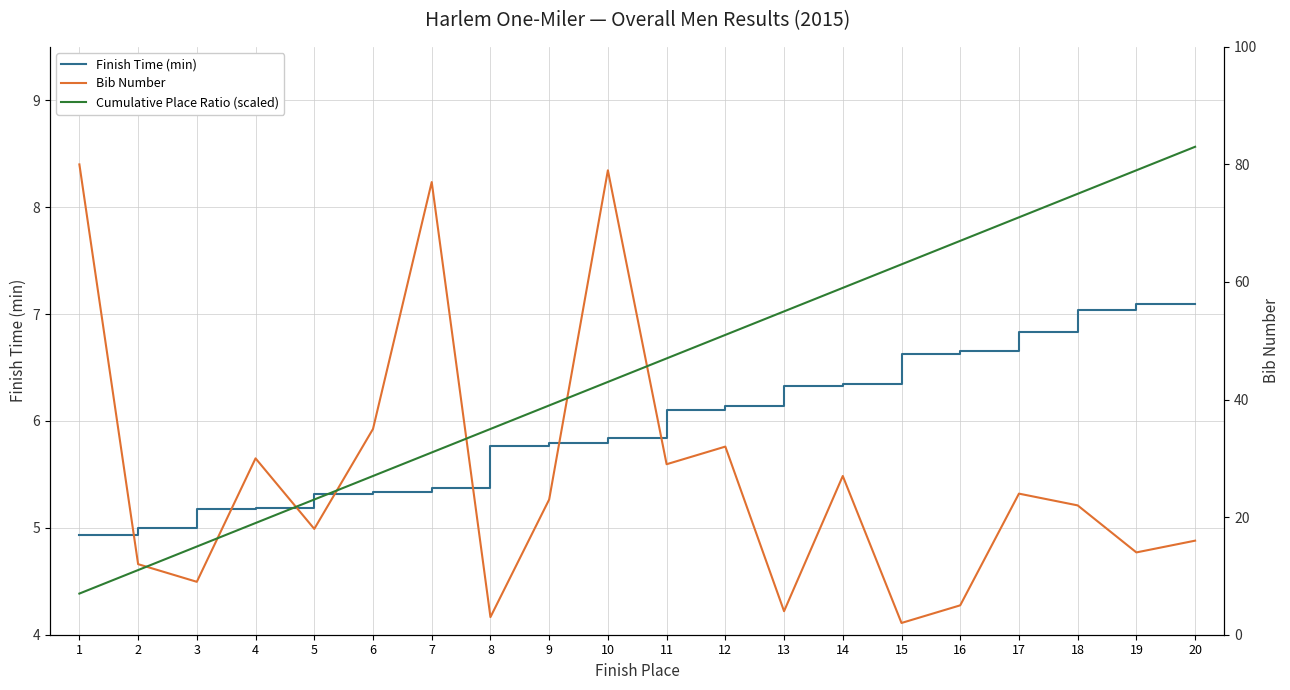

What is the minimum value for Bib Number?

2.0